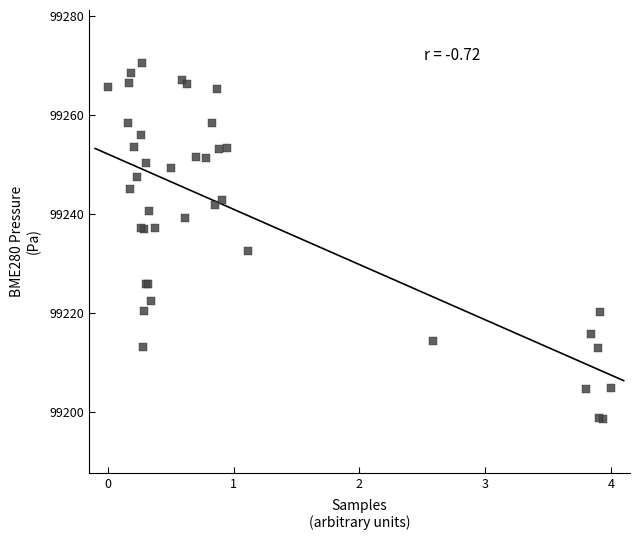

What Y value in the scatter plot is closest to 99234?

99232.5